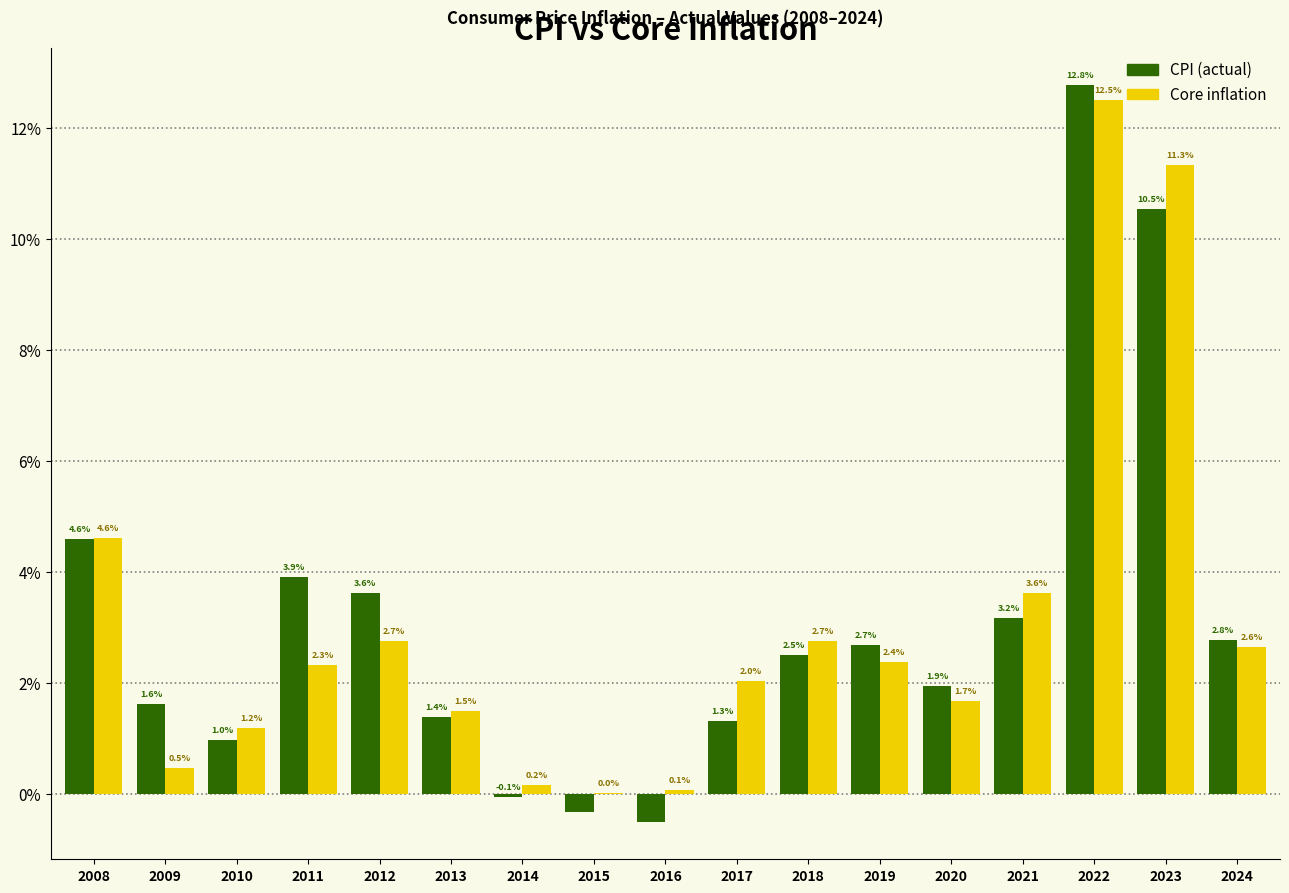

At which label does CPI (actual) reach its peak?

2022